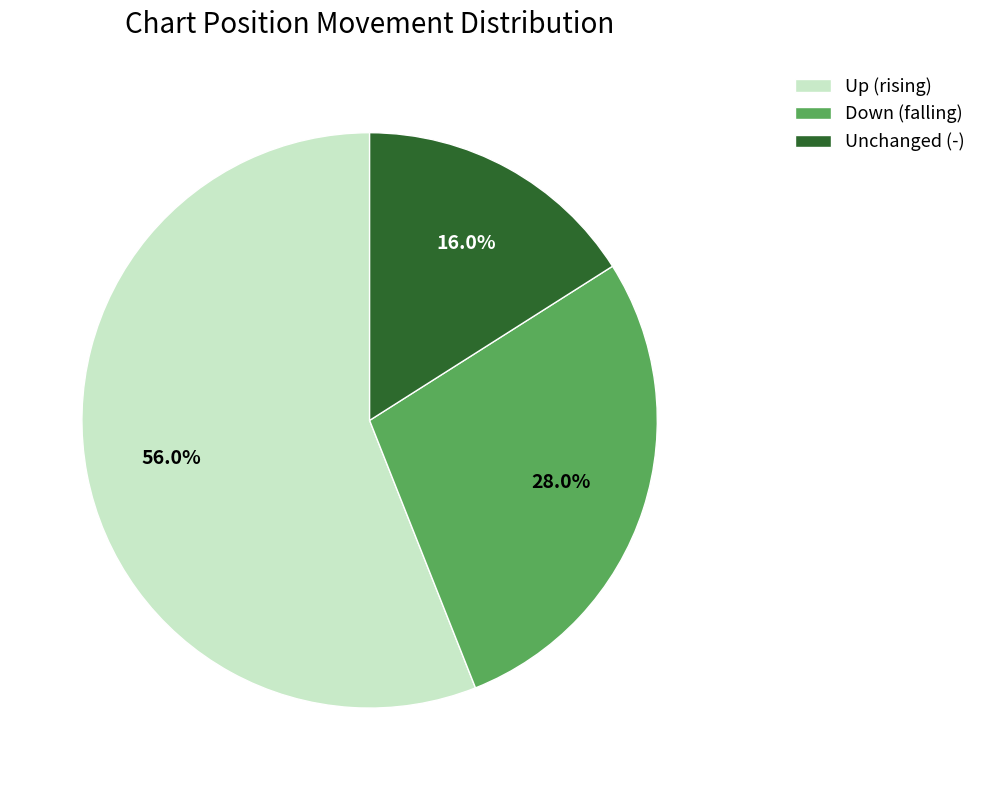

What is the majority slice?

Up (rising)